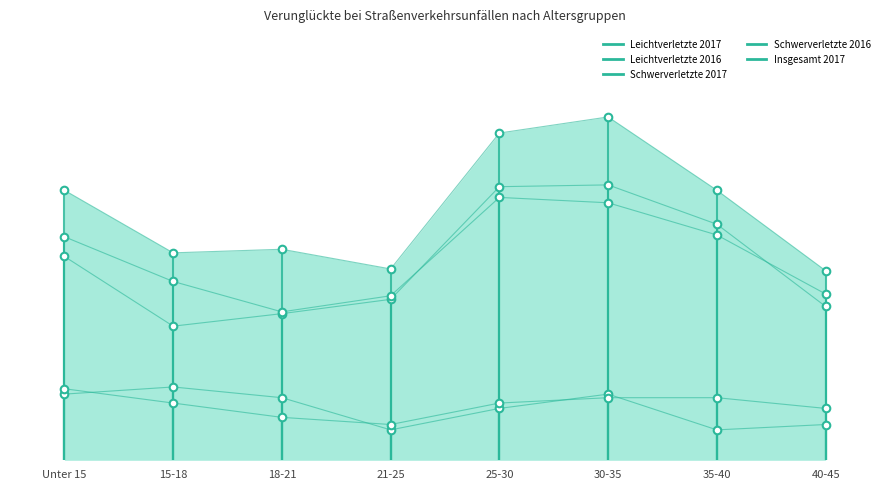

Which series reaches the minimum Y coordinate?

Leichtverletzte 2017